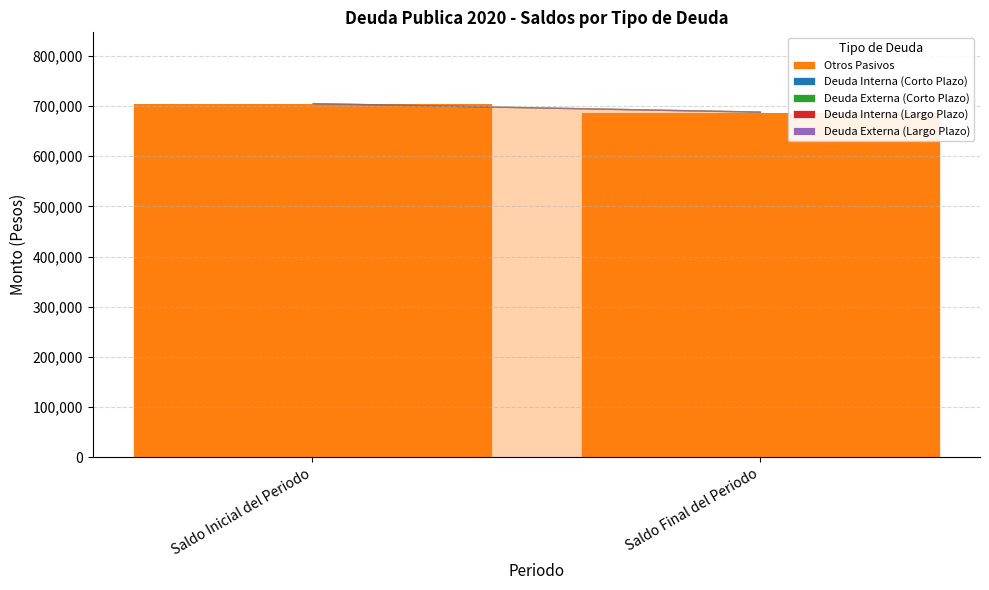

What is the change in value from Saldo Inicial del Periodo to Saldo Final del Periodo?

-16950